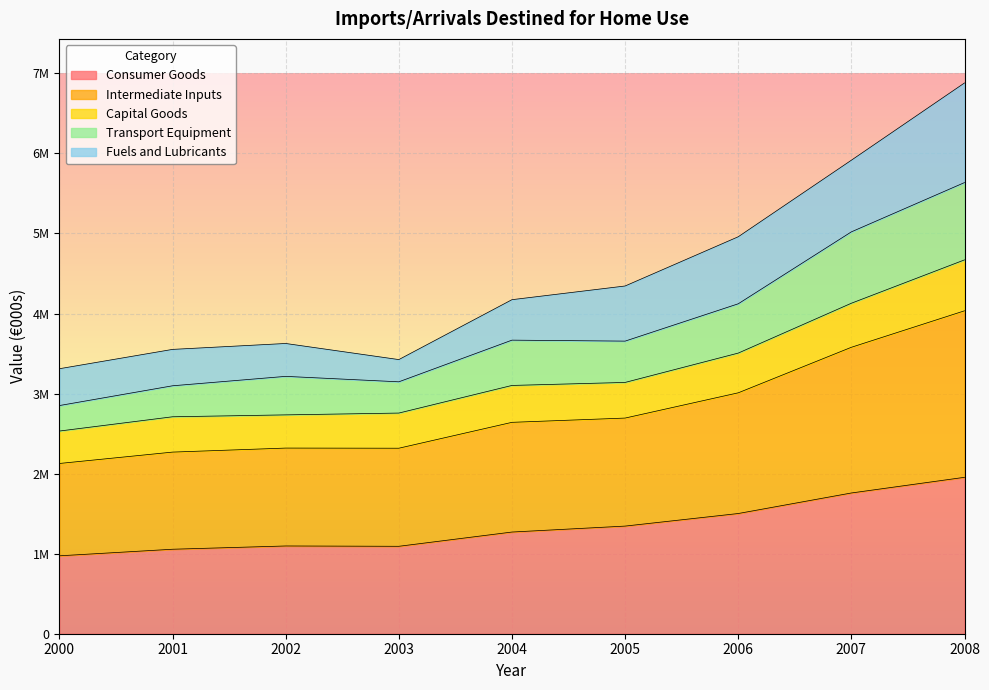

What is the minimum value shown in the chart?

973225